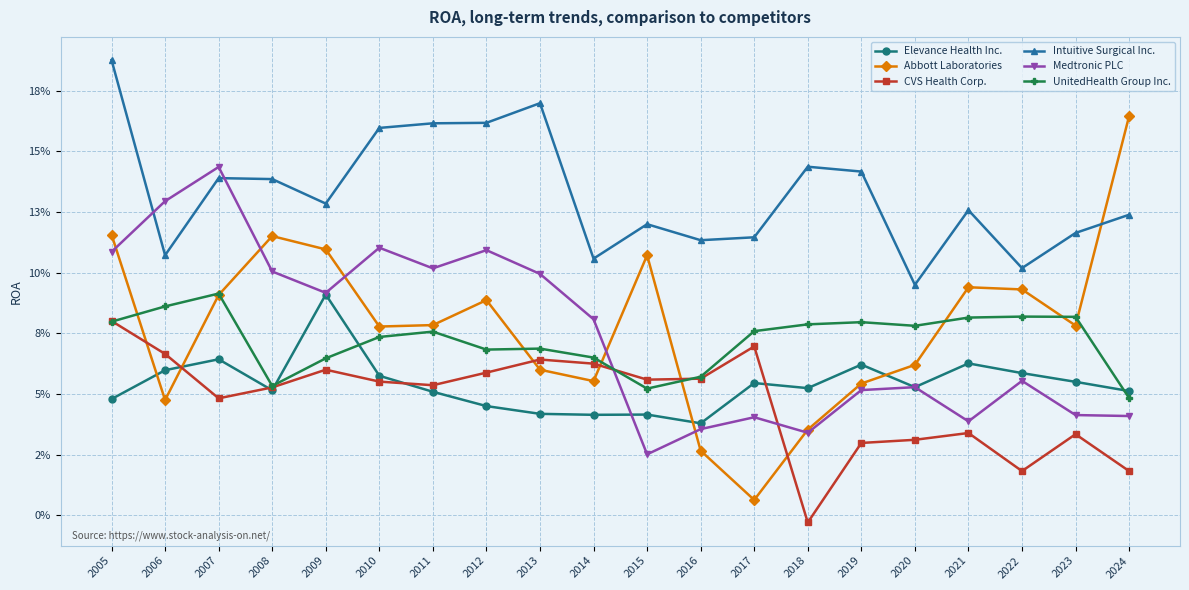

At which label does CVS Health Corp. first exceed 0?

2005